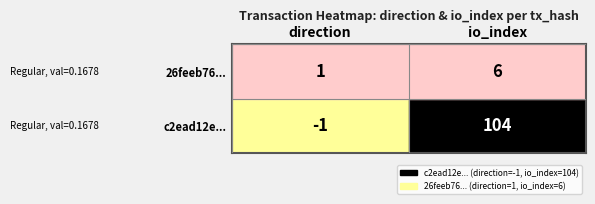

Is the value of c2ead12e... at direction greater than the value of 26feeb76... at direction?

No